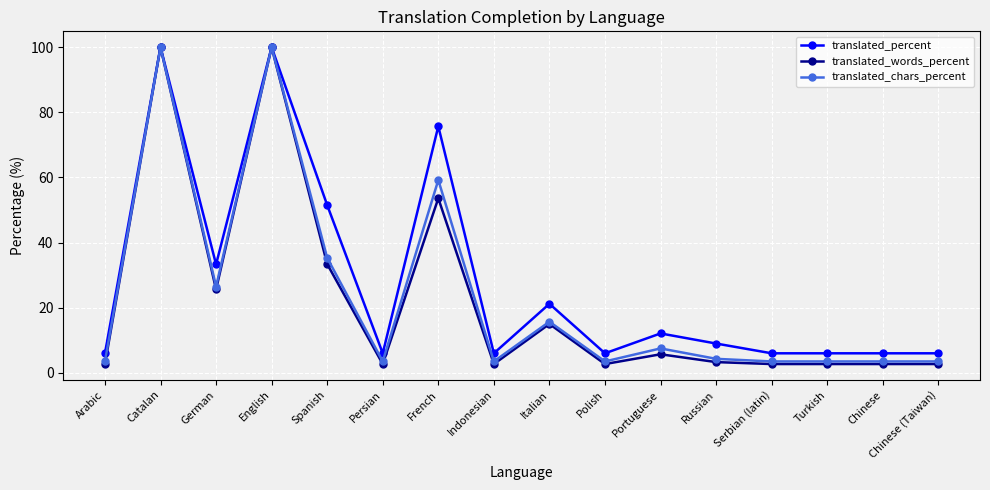

What is the highest value of the translated_percent series?

100.0